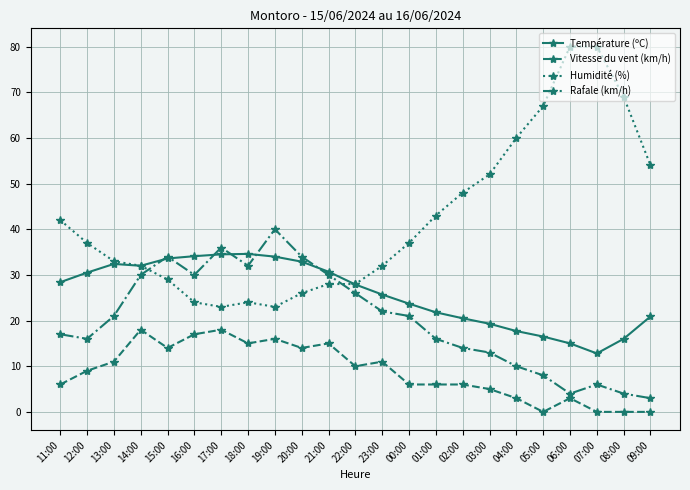

True or false: Rafale (km/h) and Vitesse du vent (km/h) intersect in this chart.

False